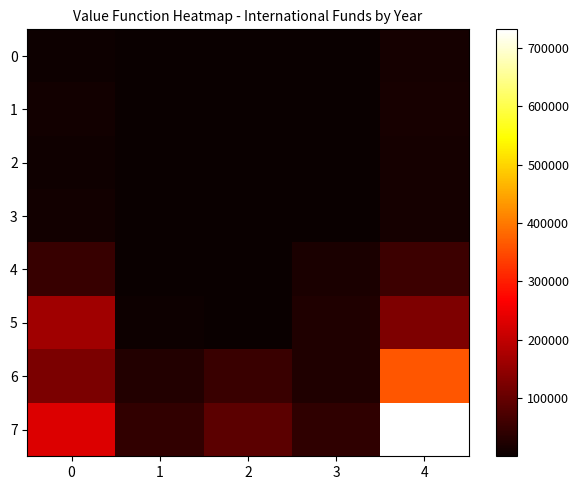

At how many categories does at least one series exceed 105932?

2